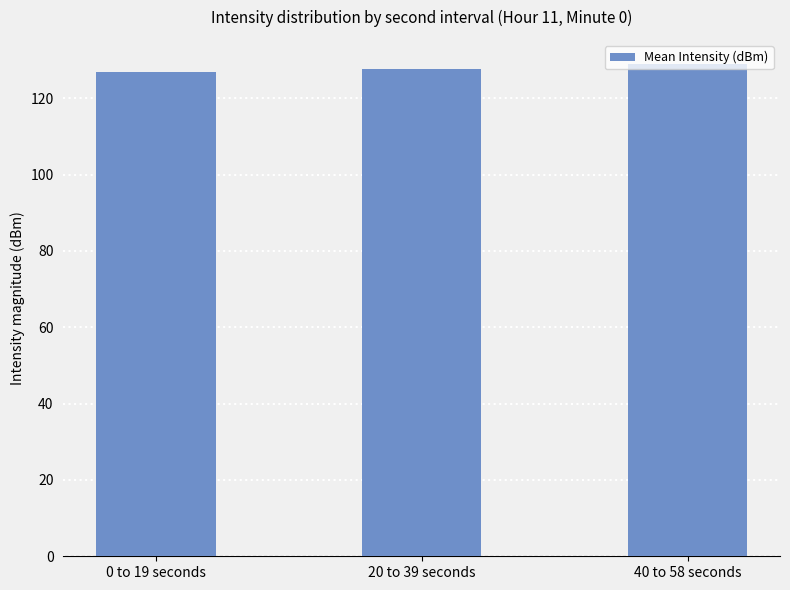

How many values are between 126 and 128?

2